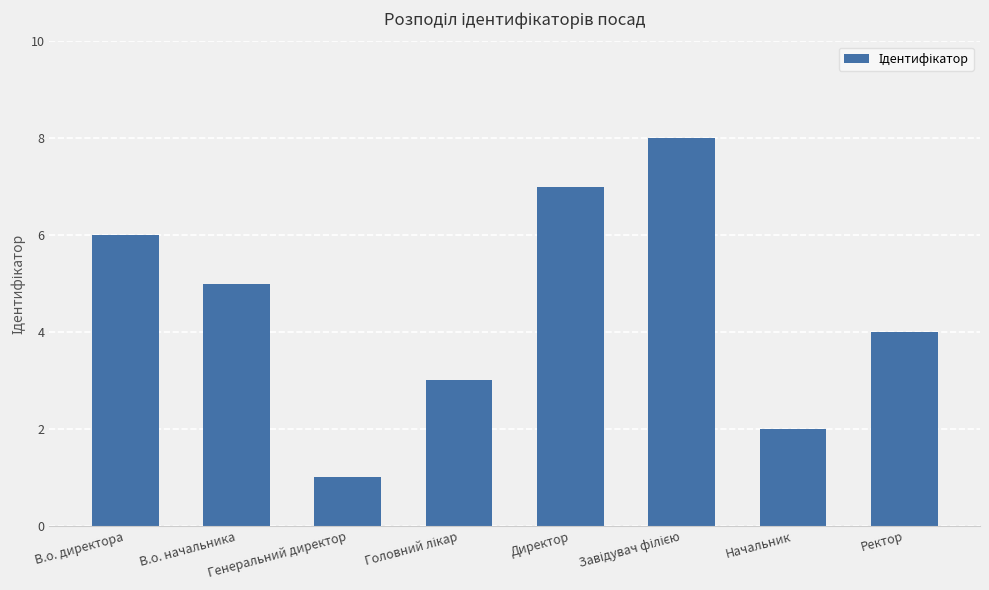

What position from the left is В.о. директора?

1